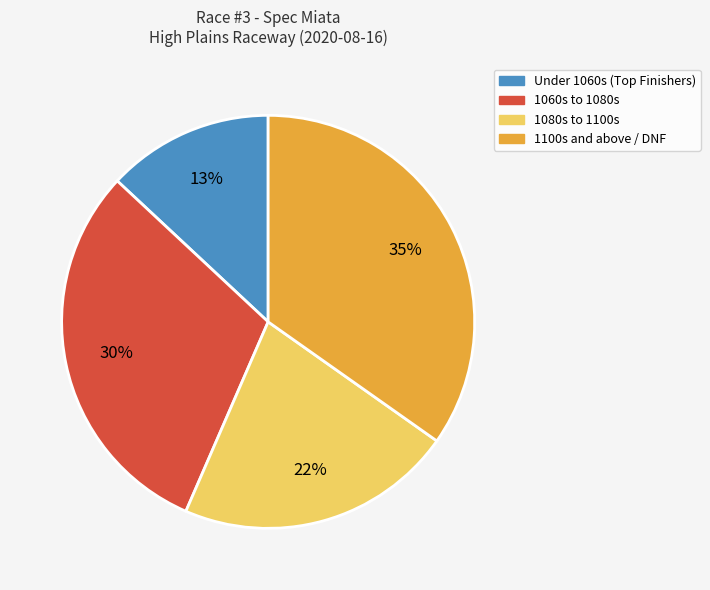

Is there any slice that represents more than half of the pie?

No